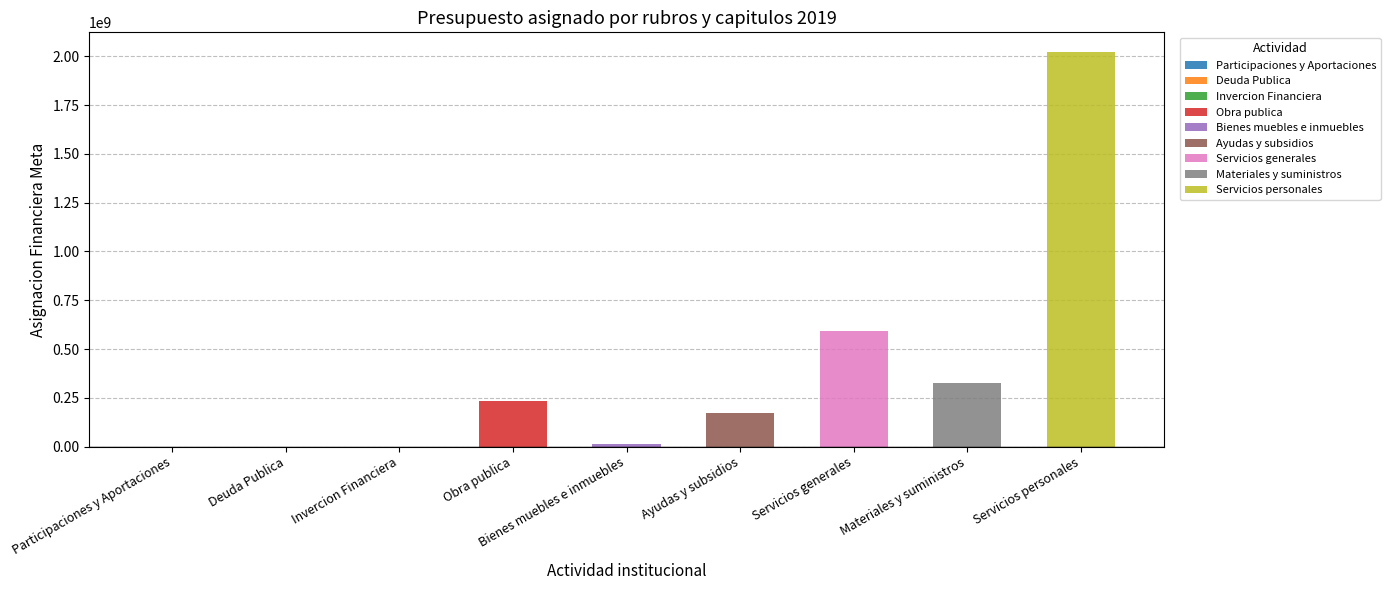

What is the greatest value displayed?

2021293595